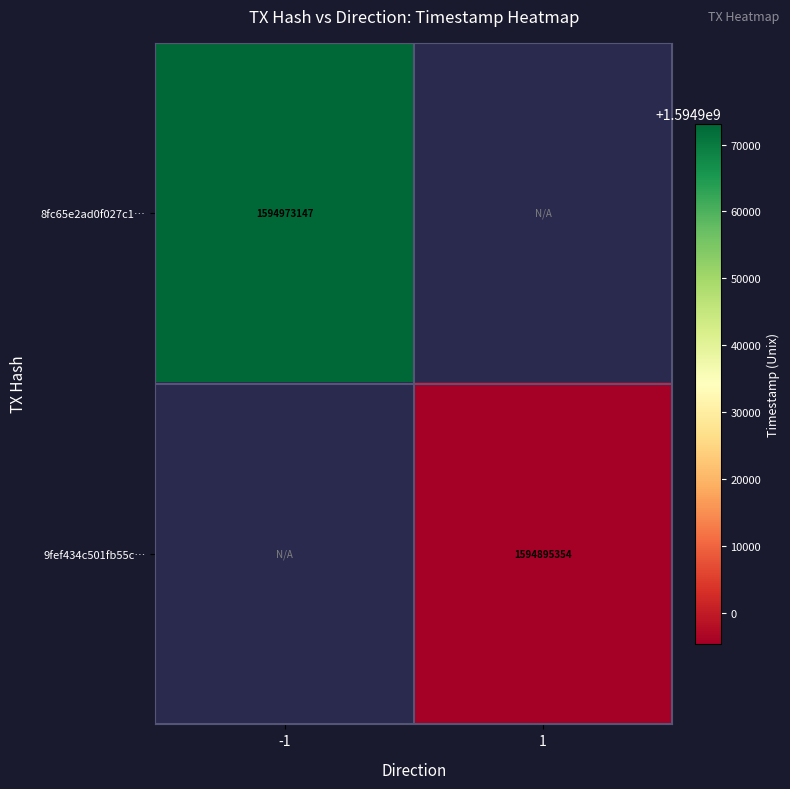

Is it true that 9fef434c501fb55c… equals 974677127 at 1?

False